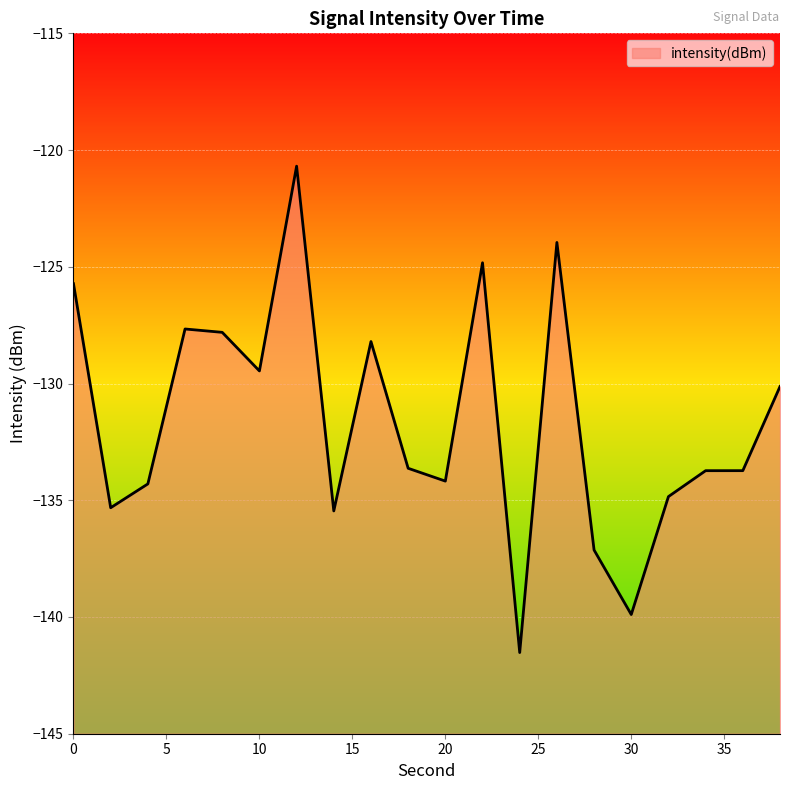

Reading left to right, what are all the values shown in this chart?

0=-125.7	2=-135.3	4=-134.3	6=-127.7	8=-127.8	10=-129.5	12=-120.7	14=-135.5	16=-128.2	18=-133.6	20=-134.2	22=-124.8	24=-141.5	26=-124.0	28=-137.1	30=-139.9	32=-134.8	34=-133.7	36=-133.7	38=-130.1